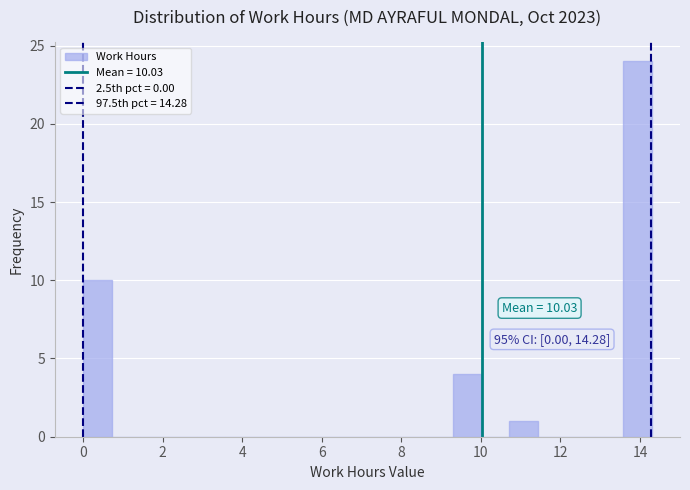

Around what value on the x-axis is the tallest bar? Give the approximate position of its centre, as read against the axis.

14.0